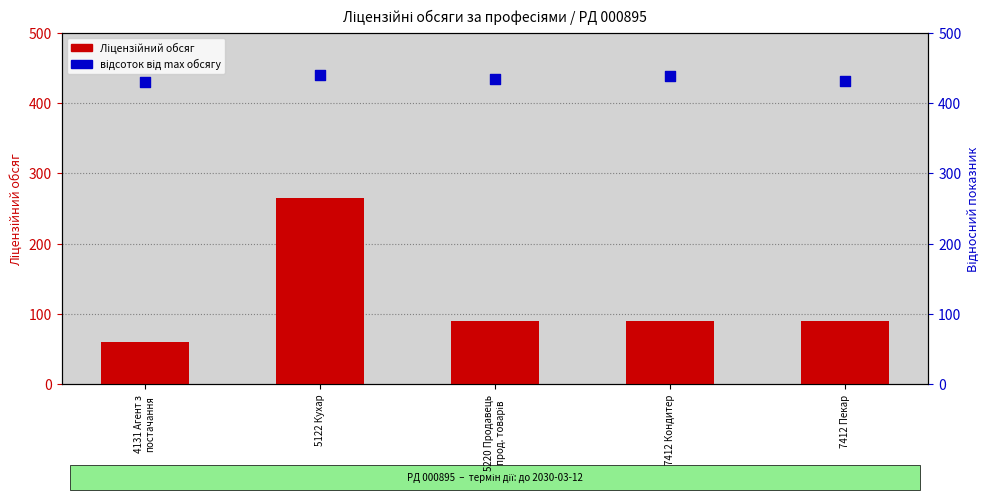

Which series reaches the maximum Y coordinate?

відсоток від max обсягу